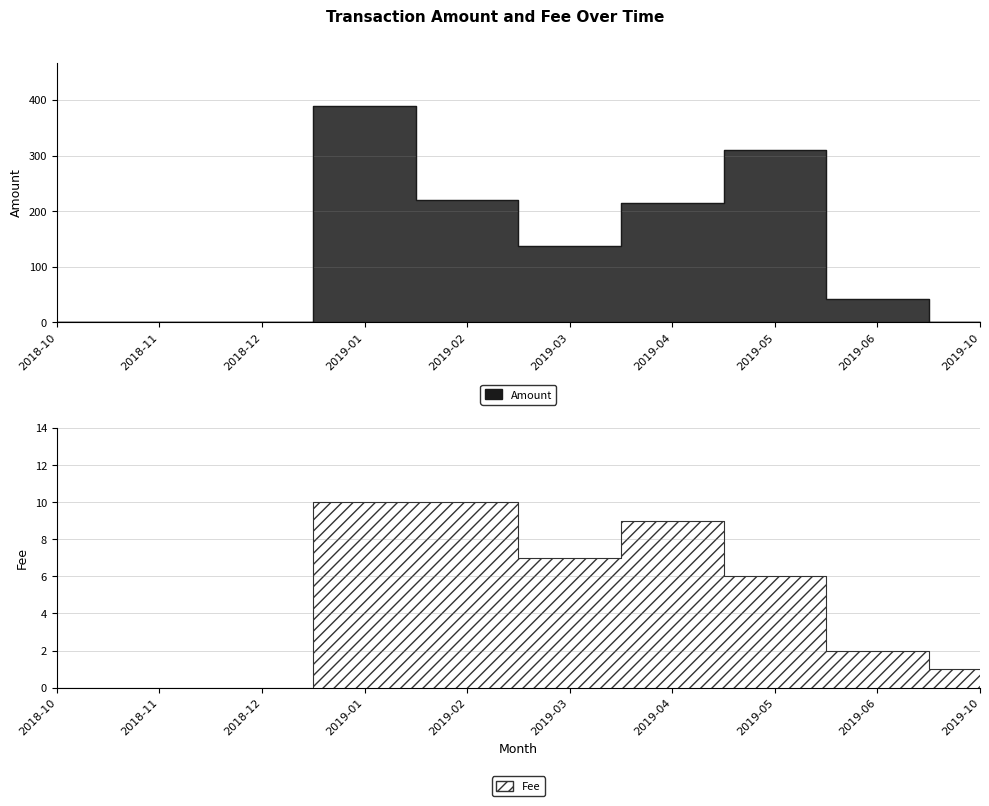

At which label does Fee reach its peak?

2019-01